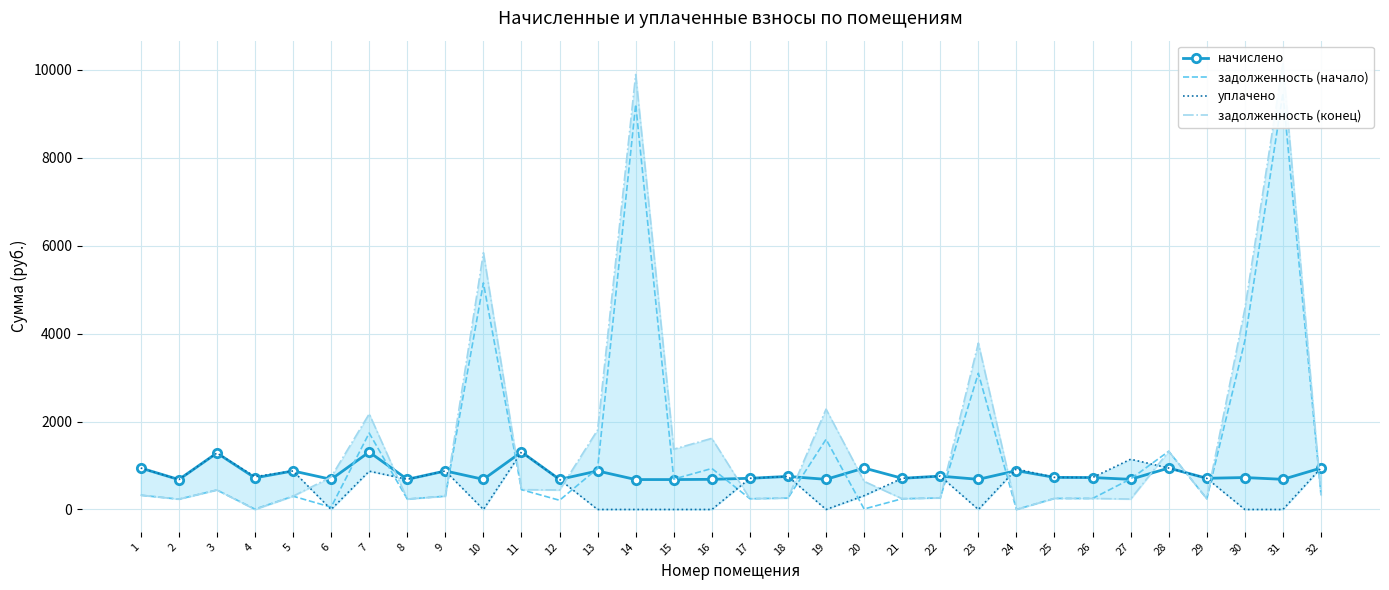

In уплачено, how many points are lower than both neighbors (excluding endpoints)?

8